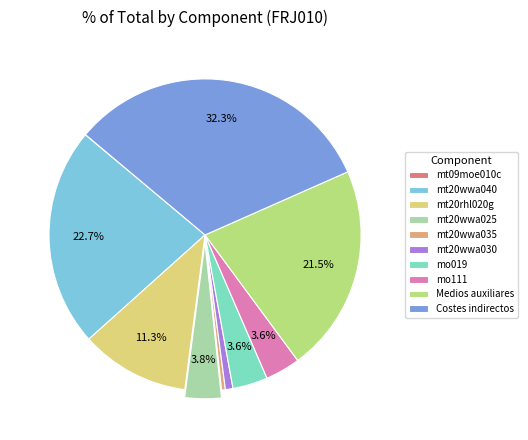

What portion of the pie excludes mt20wwa025?

96.2%